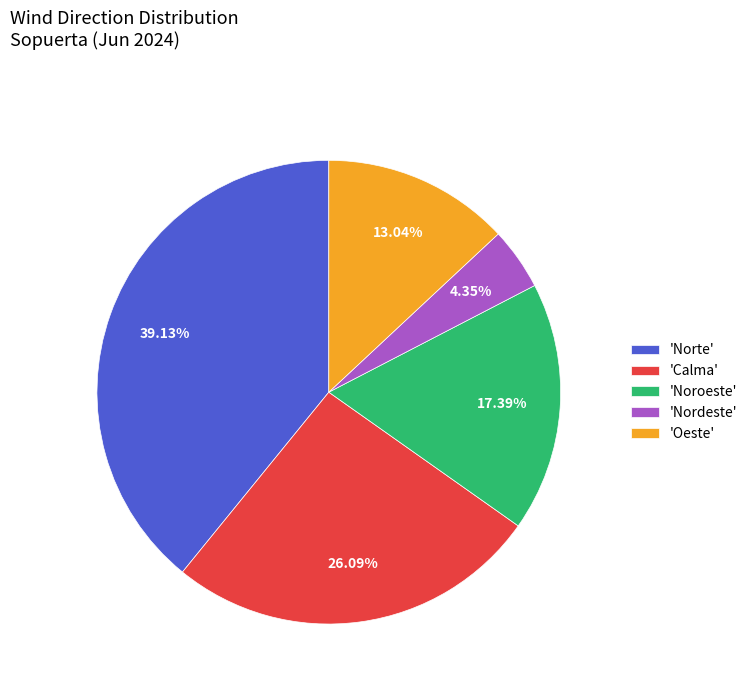

Rank the categories by value from lowest to highest.

'Nordeste', 'Oeste', 'Noroeste', 'Calma', 'Norte'